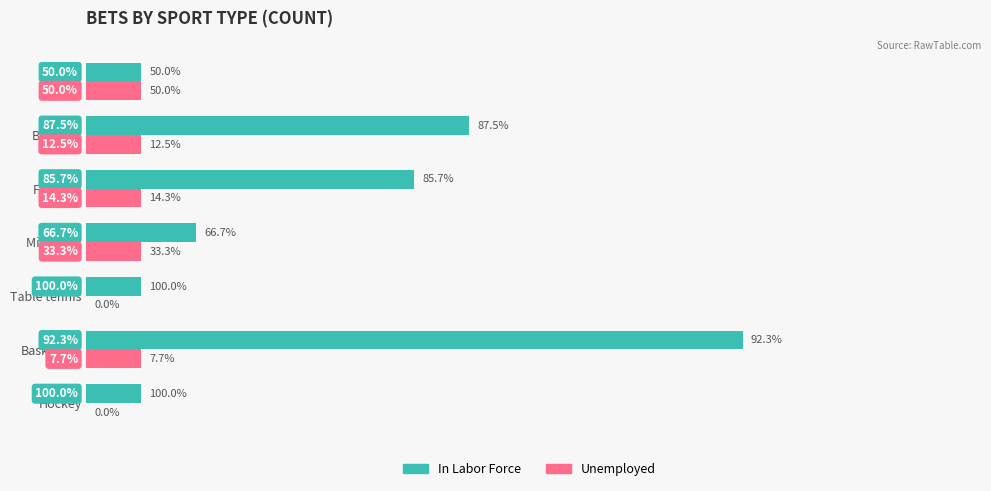

What are all the series names shown in the legend?

In Labor Force, Unemployed